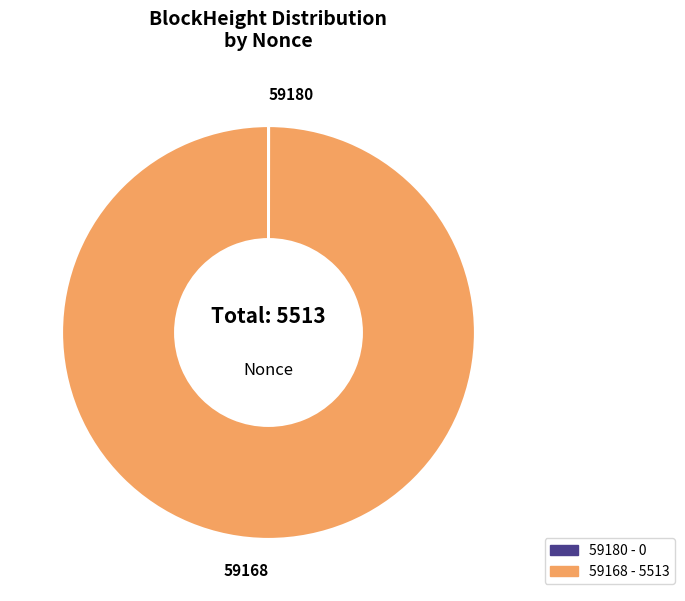

What is the largest slice in the pie chart?

59168